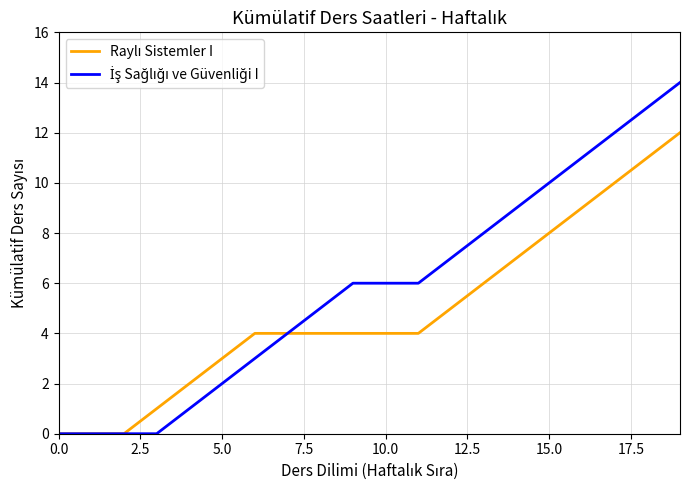

True or false: İş Sağlığı ve Güvenliği I and Raylı Sistemler I intersect in this chart.

False